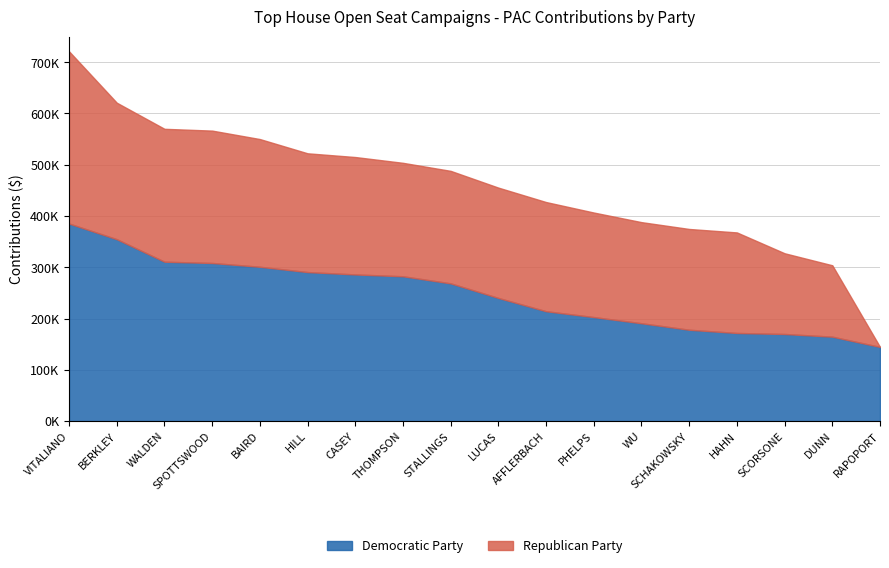

Is it true that Democratic Party equals 202880 at PHELPS?

True